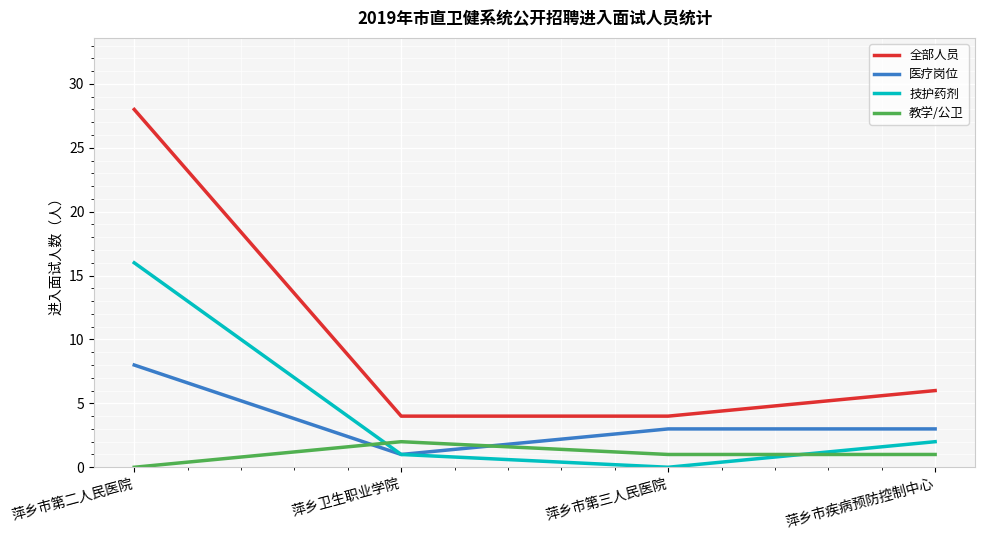

Reading left to right, list all the values displayed in this chart.

全部人员: 萍乡市第二人民医院=28	萍乡卫生职业学院=4	萍乡市第三人民医院=4	萍乡市疾病预防控制中心=6
医疗岗位: 萍乡市第二人民医院=8	萍乡卫生职业学院=1	萍乡市第三人民医院=3	萍乡市疾病预防控制中心=3
技护药剂: 萍乡市第二人民医院=16	萍乡卫生职业学院=1	萍乡市第三人民医院=0	萍乡市疾病预防控制中心=2
教学/公卫: 萍乡市第二人民医院=0	萍乡卫生职业学院=2	萍乡市第三人民医院=1	萍乡市疾病预防控制中心=1